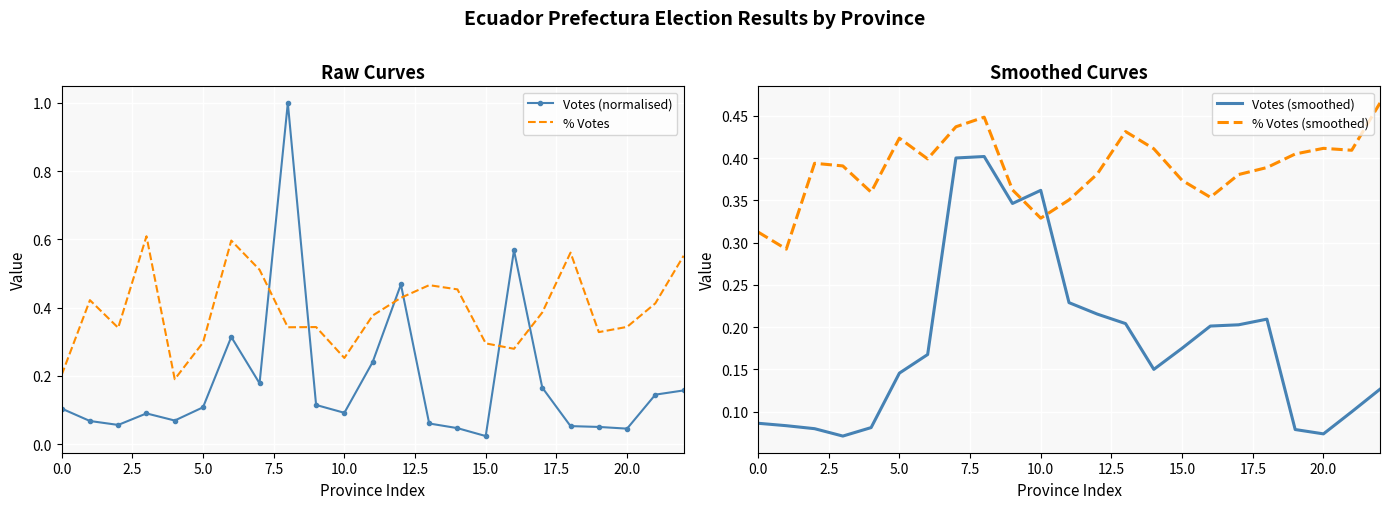

What is the total value across all series at 17?

1.1